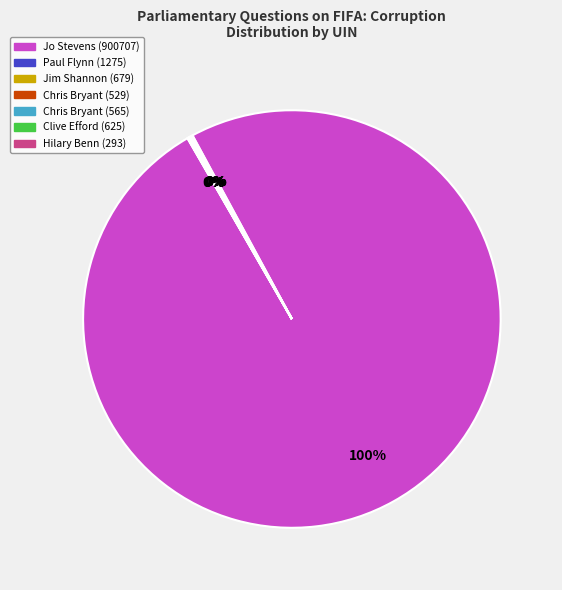

Which category accounts for the majority?

Jo Stevens (900707)